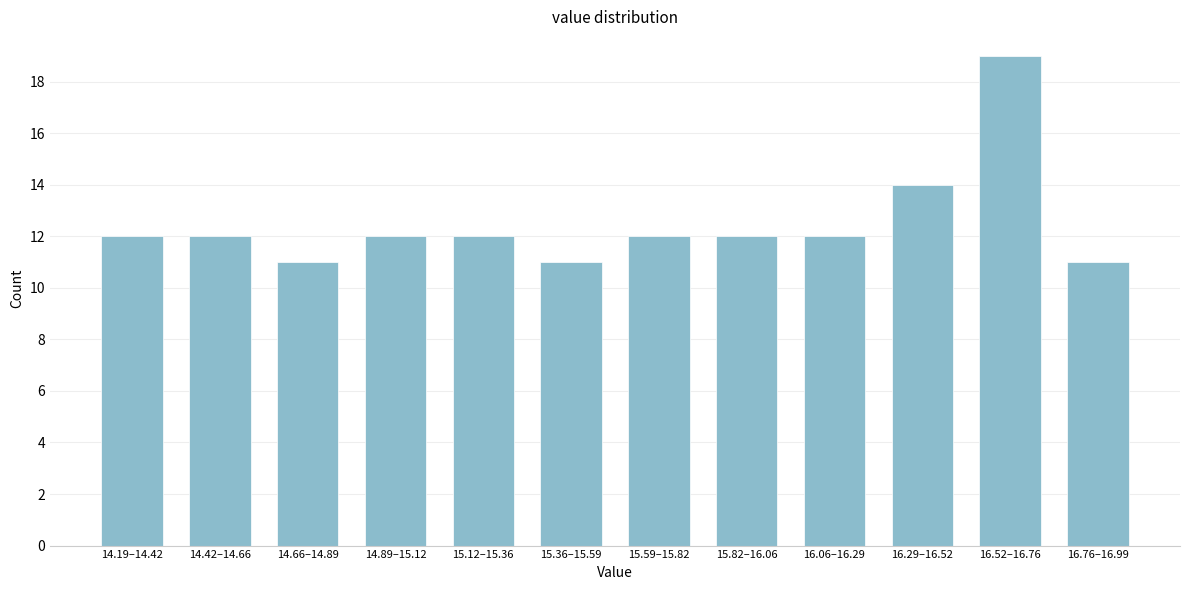

Reading left to right, extract all data points from this chart.

12	12	11	12	12	11	12	12	12	14	19	11